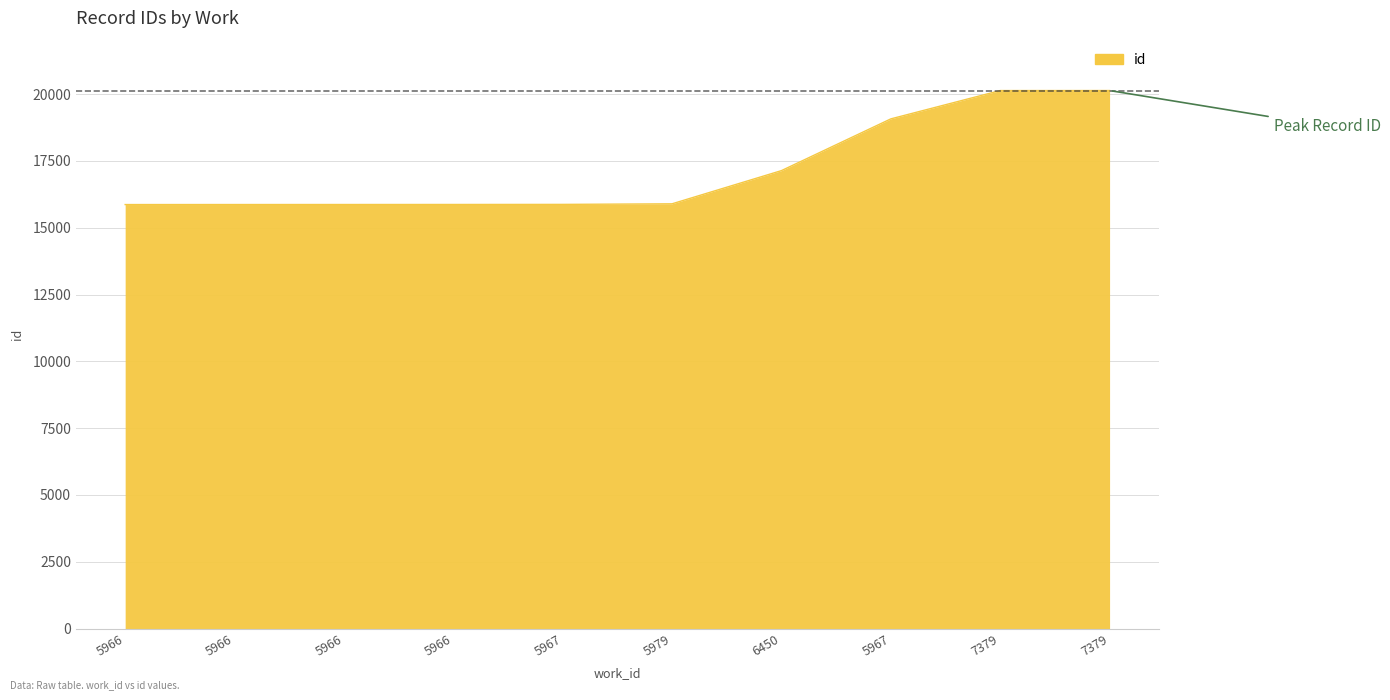

How many lines are shown in the chart?

1